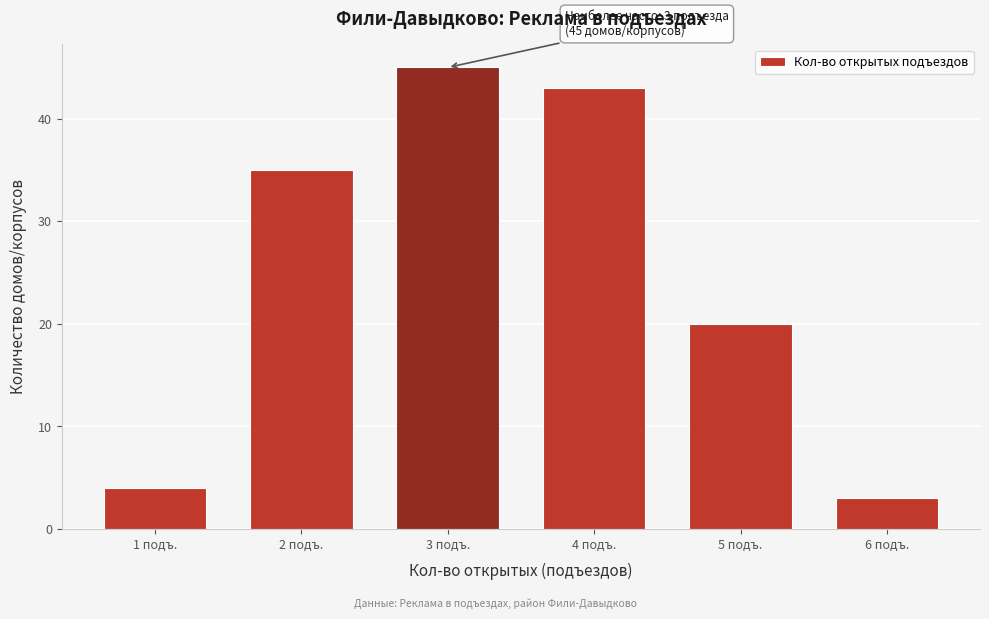

Reading right to left, list all the values displayed in this chart.

6 подъ.=3	5 подъ.=20	4 подъ.=43	3 подъ.=45	2 подъ.=35	1 подъ.=4